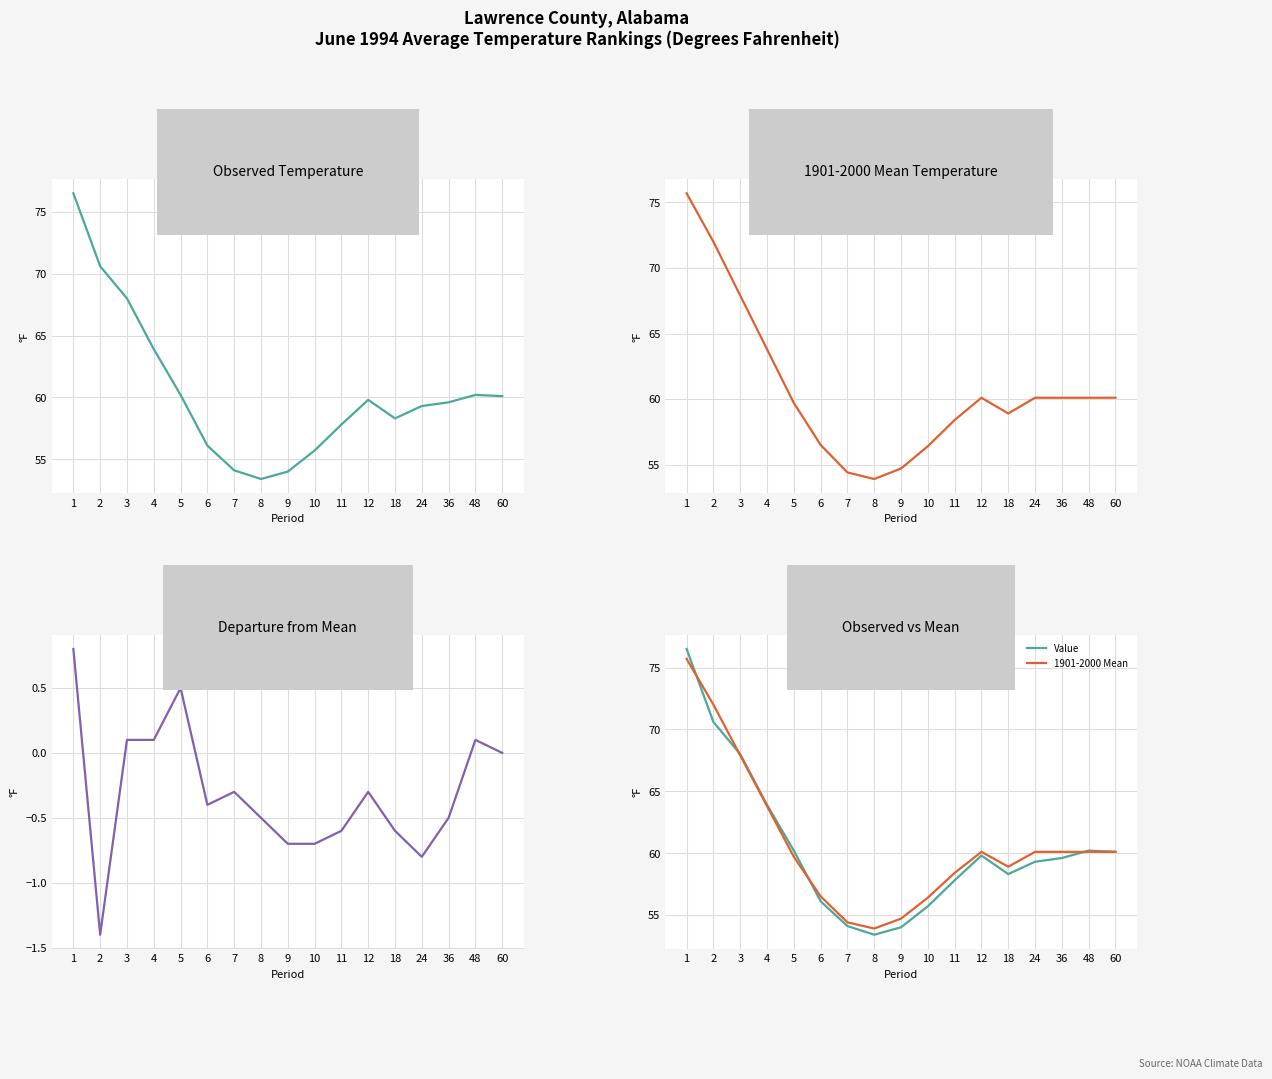

In 1901-2000 Mean, how many points are higher than both neighbors (excluding endpoints)?

1